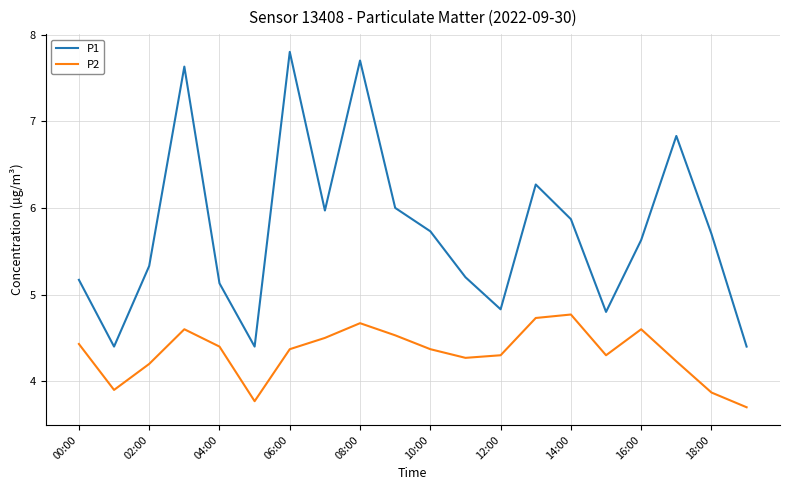

How many interior local peaks does the P1 series have?

5